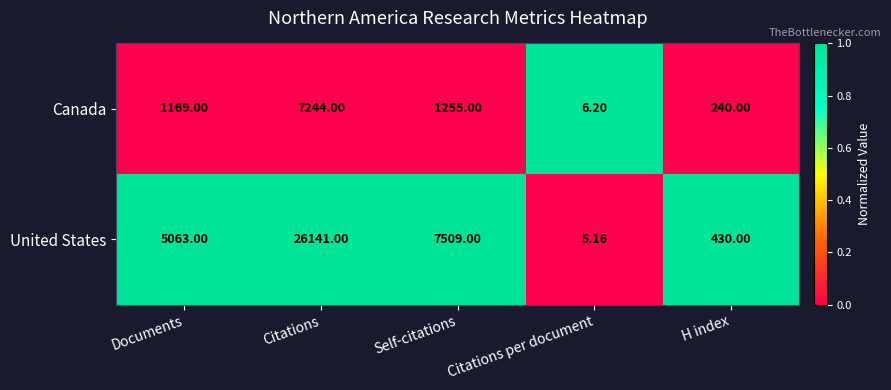

At which category does the chart reach its peak across all series?

Citations